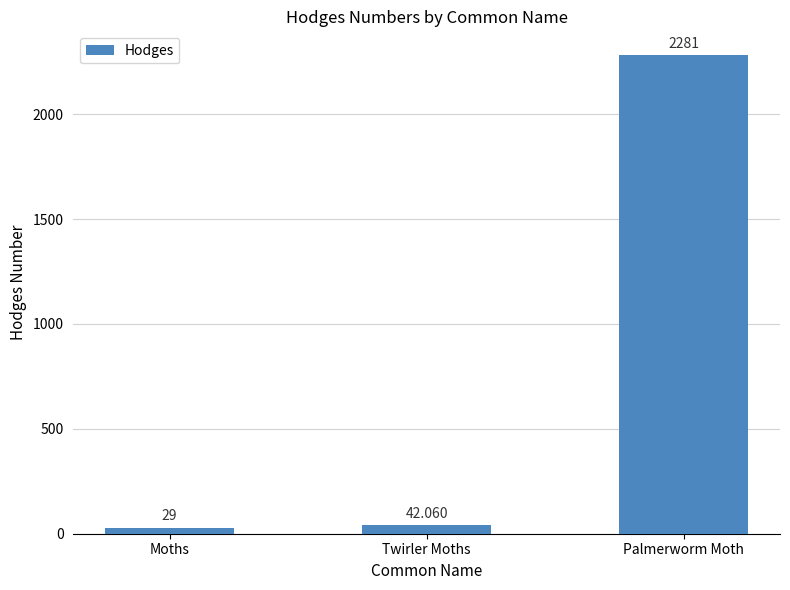

Rank the categories by value from lowest to highest.

Moths, Twirler Moths, Palmerworm Moth